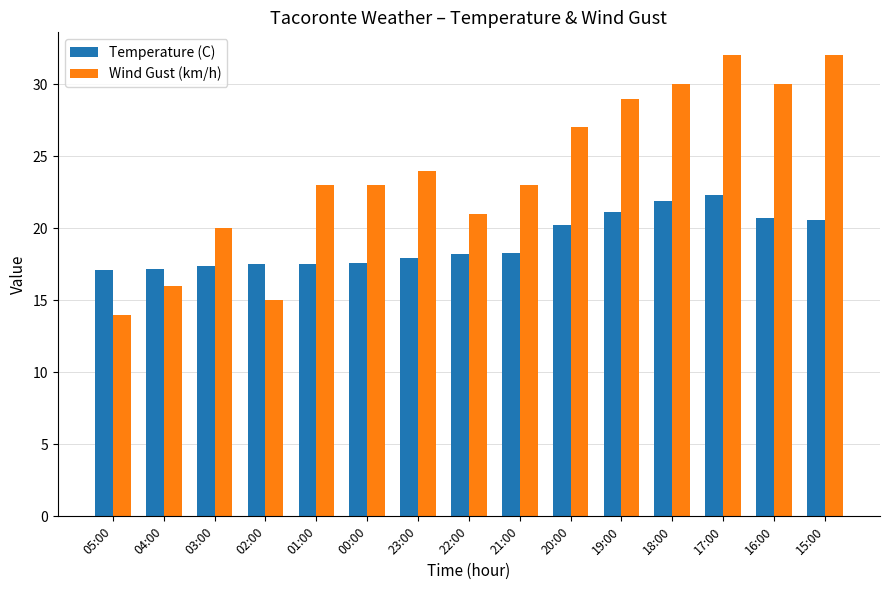

Are the bars grouped side by side (vs. stacked)?

Yes